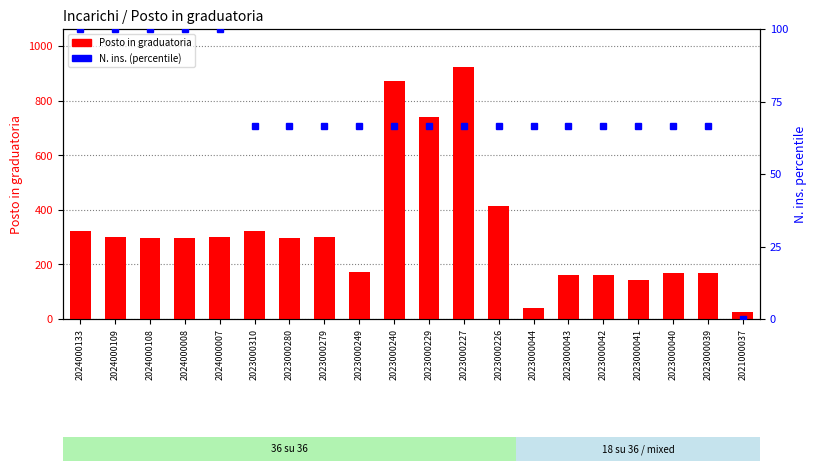

Rank the categories by Posto in graduatoria value from highest to lowest.

2023000227, 2023000240, 2023000229, 2023000226, 2024000133, 2023000310, 2024000109, 2024000007, 2023000279, 2024000108, 2024000008, 2023000280, 2023000249, 2023000039, 2023000040, 2023000042, 2023000043, 2023000041, 2023000044, 2021000037